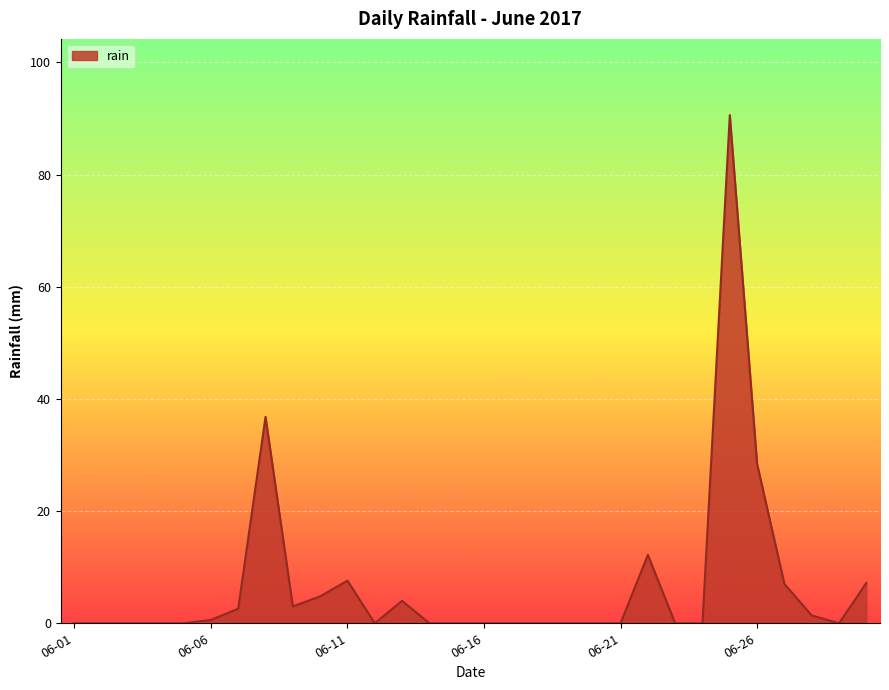

What is the difference between the maximum and minimum values?

90.6